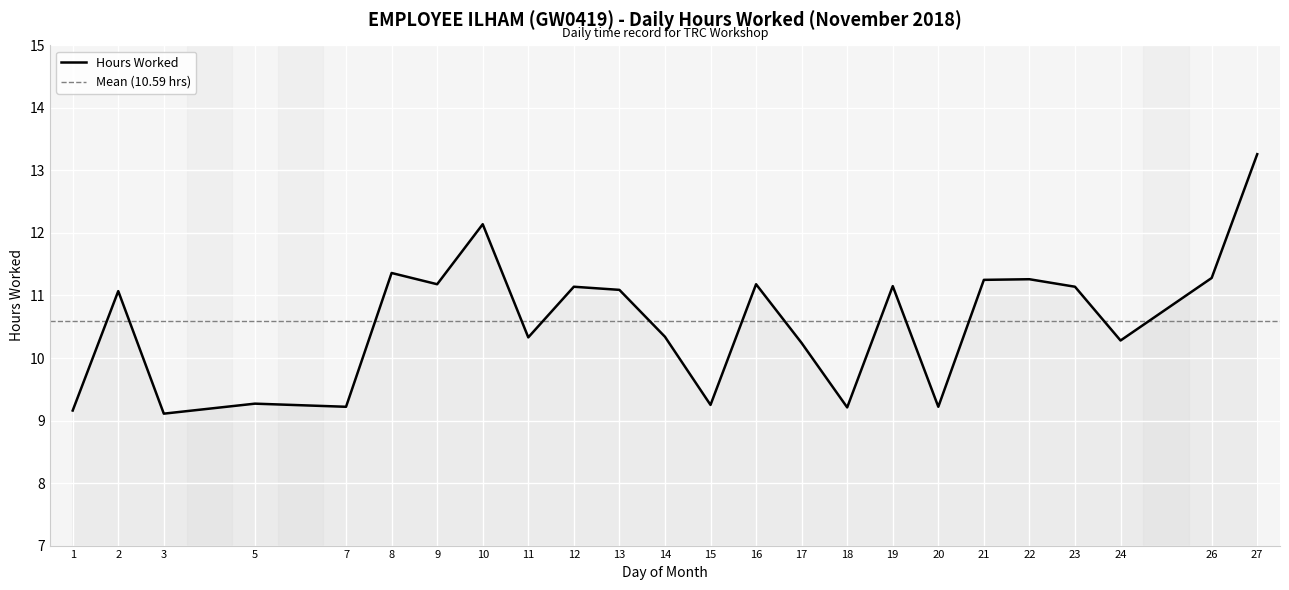

Is it true that the value at 9 is 3.9?

False